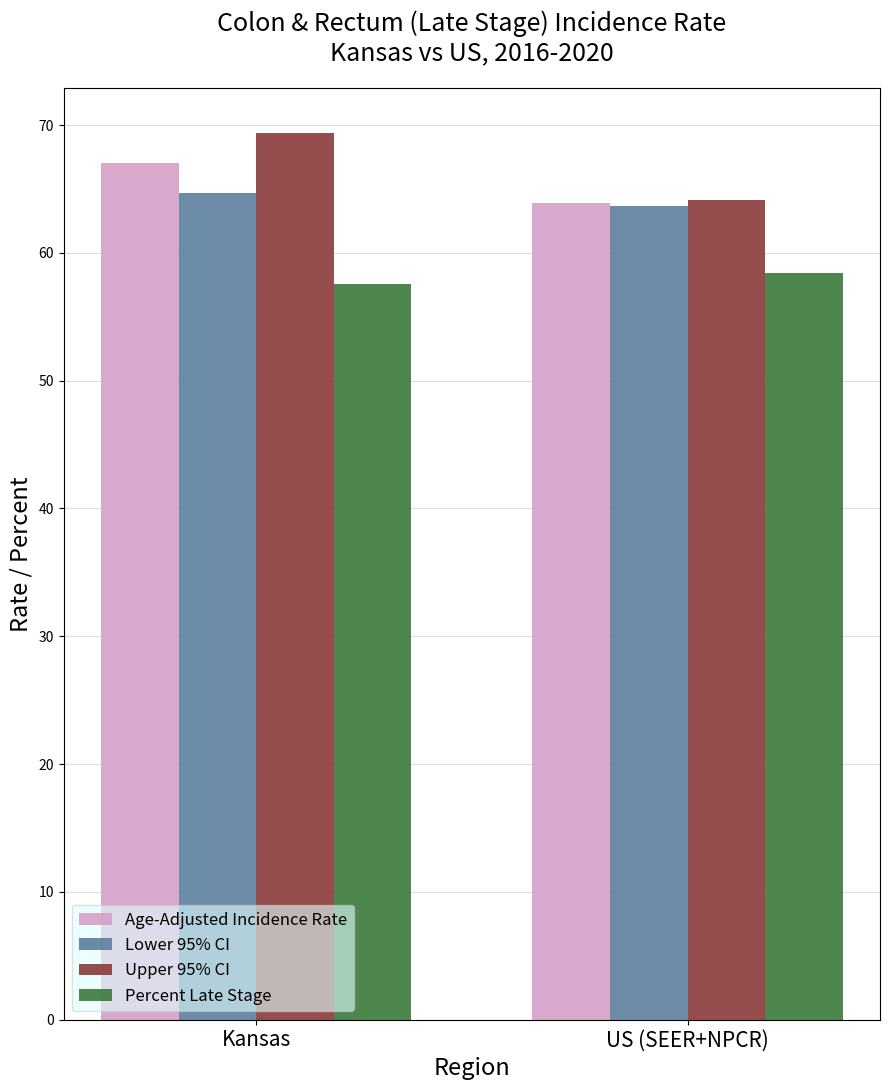

What value does the Percent Late Stage series have at US (SEER+NPCR)?

58.4